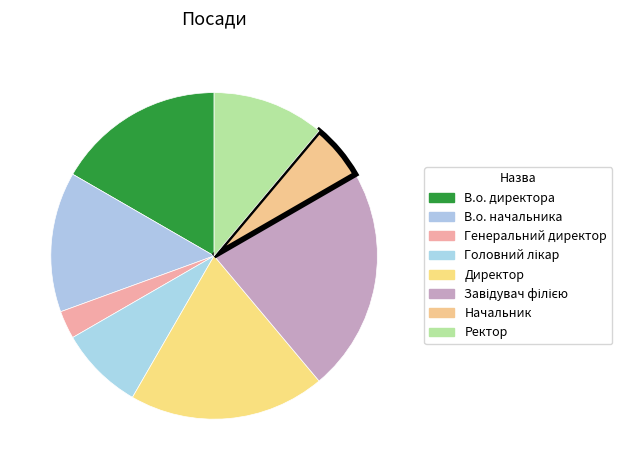

Count the number of slices in the pie.

8